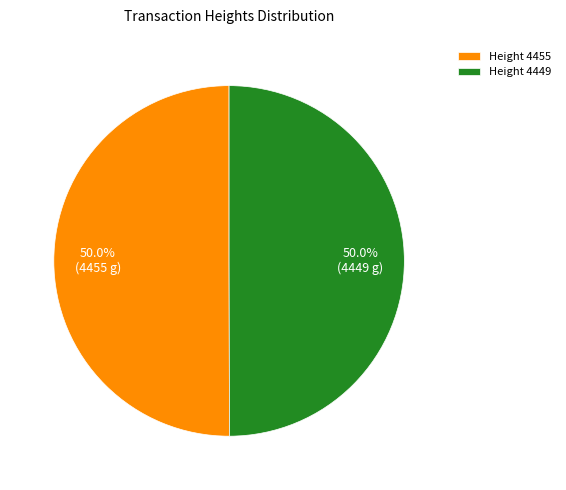

Approximately how many times larger is the value at Height 4455 compared to Height 4449?

1.0